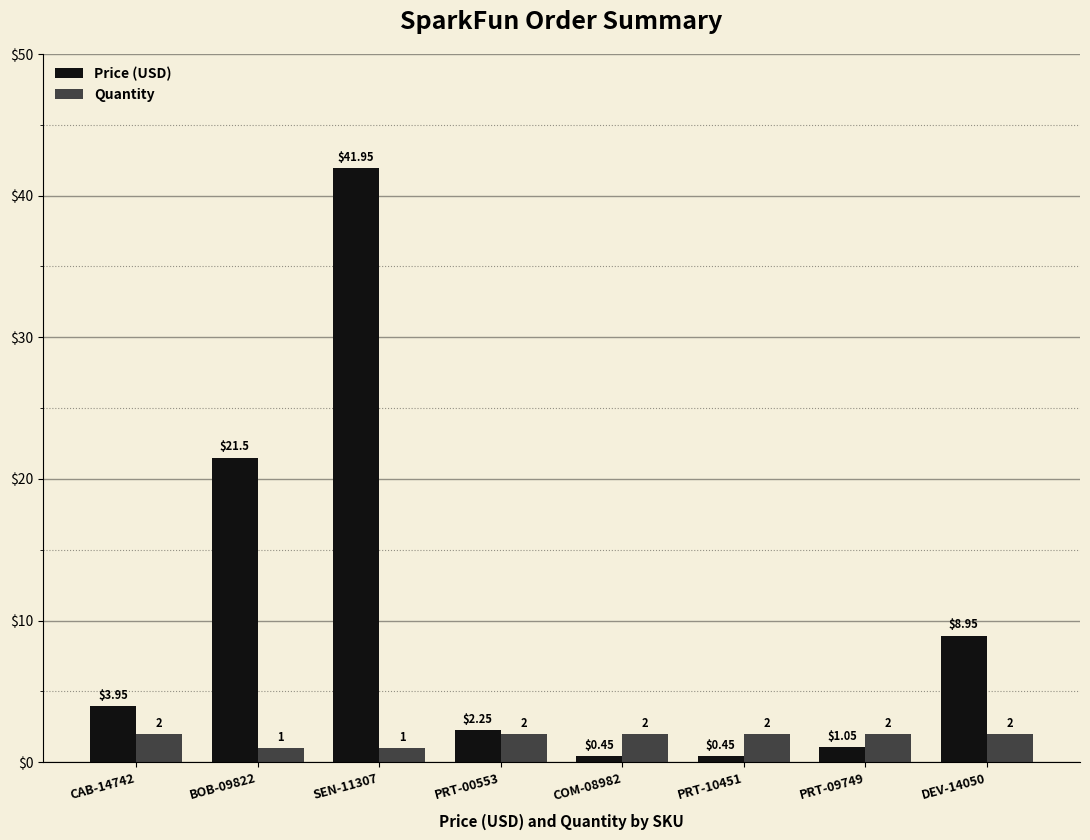

Rank the series by their average value, from lowest to highest.

Quantity, Price (USD)